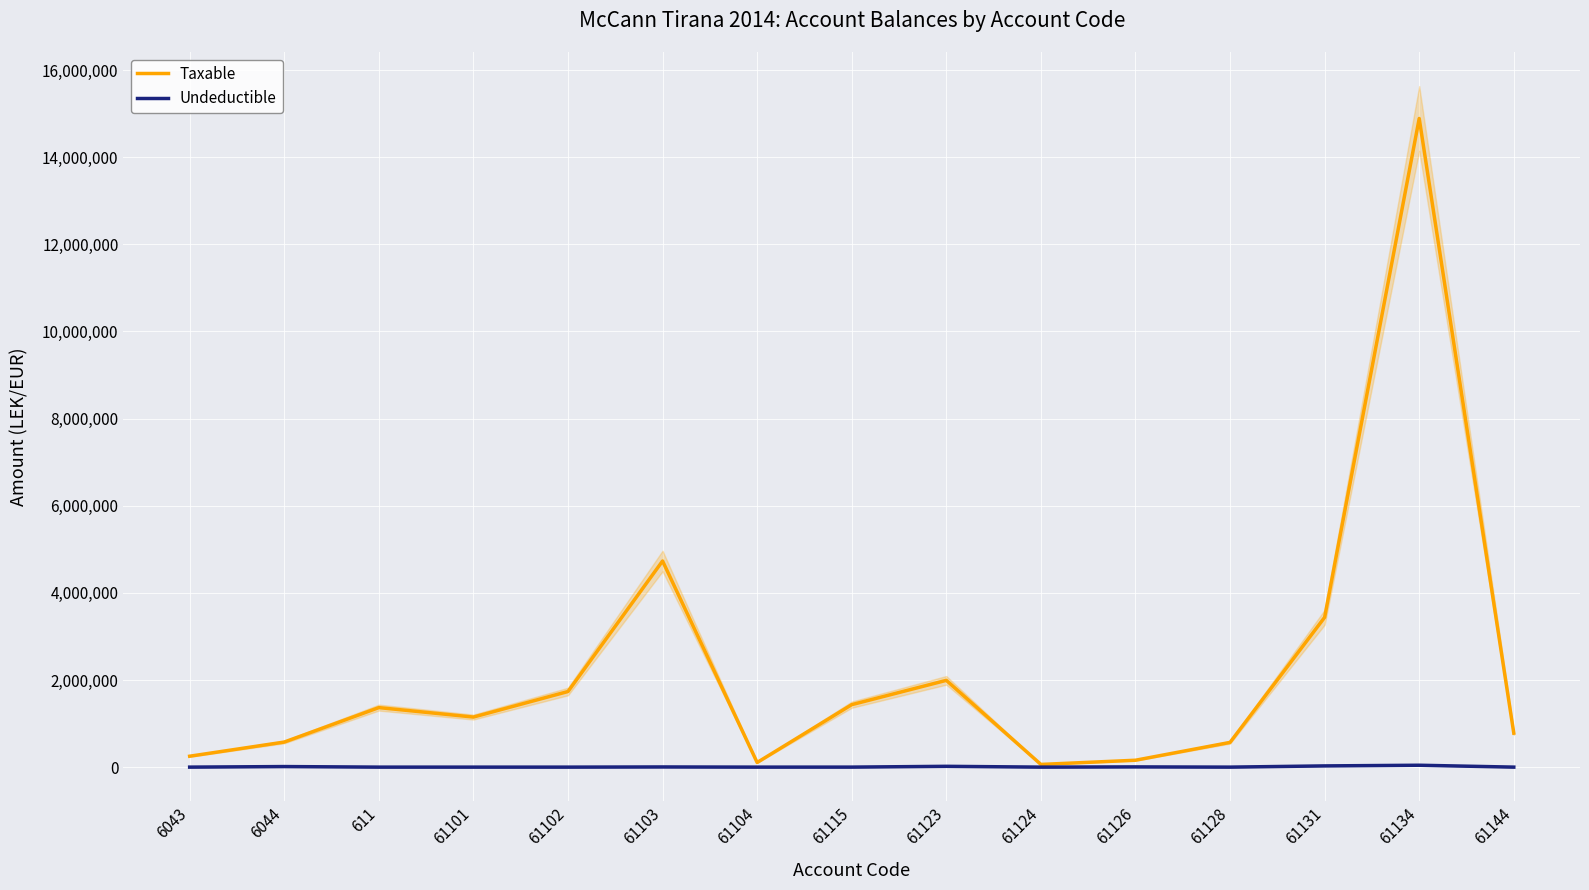

At which category is the sum across all series the highest?

61134